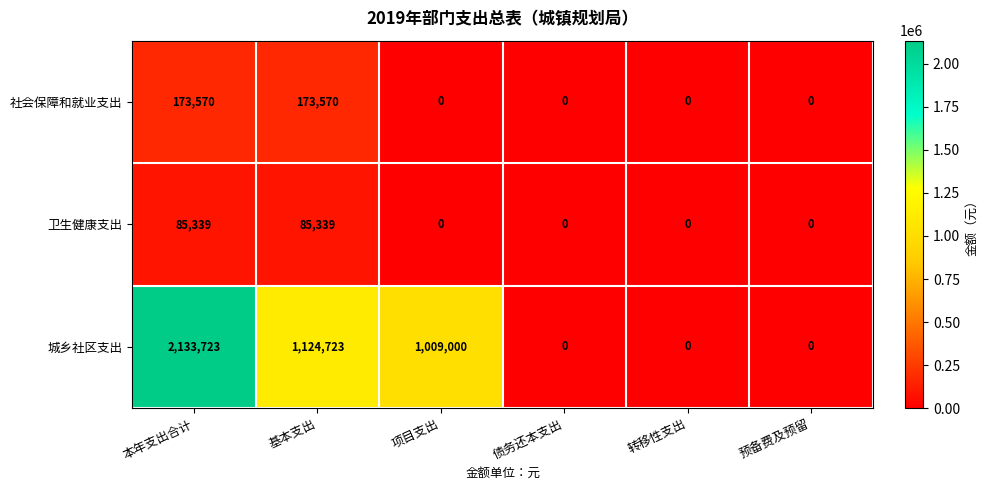

Between 基本支出 and 转移性支出, which series saw the biggest shift?

城乡社区支出